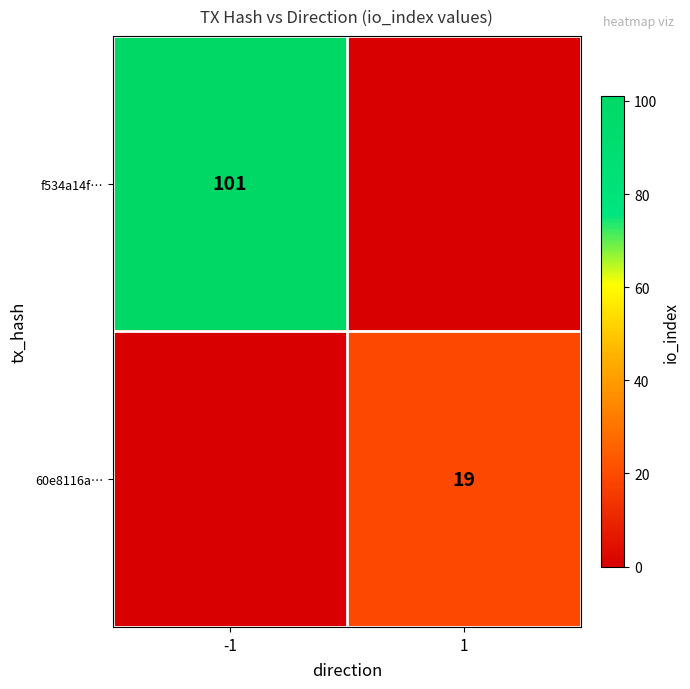

The value of f534a14f… at -1 is 162. True or false?

False